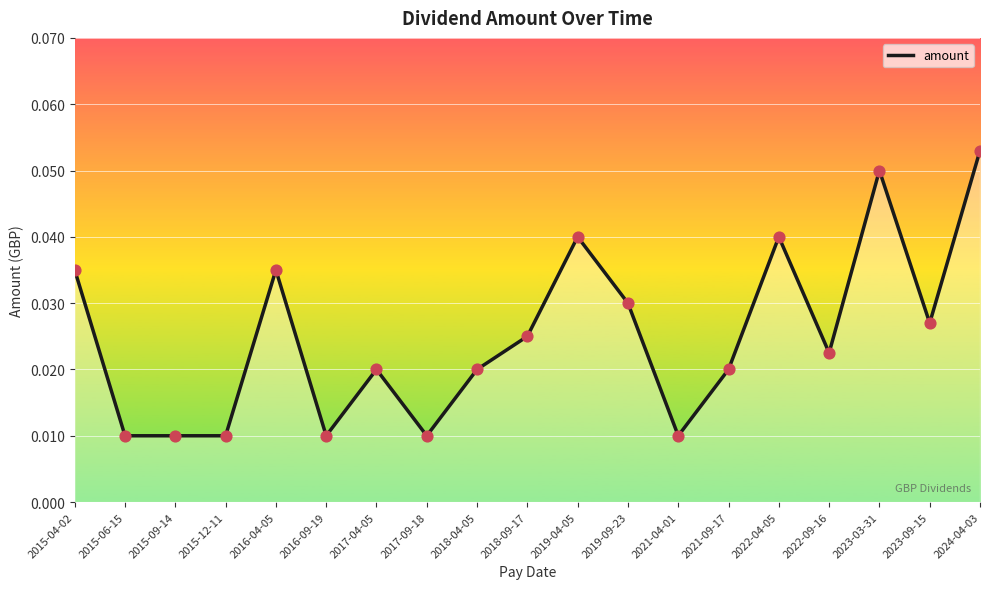

Which has a higher value, 2017-04-05 or 2017-09-18?

2017-04-05